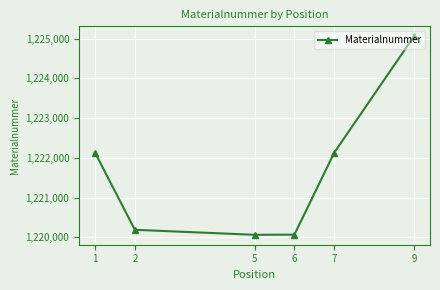

What is the value of the 1st point from the left?

1222132